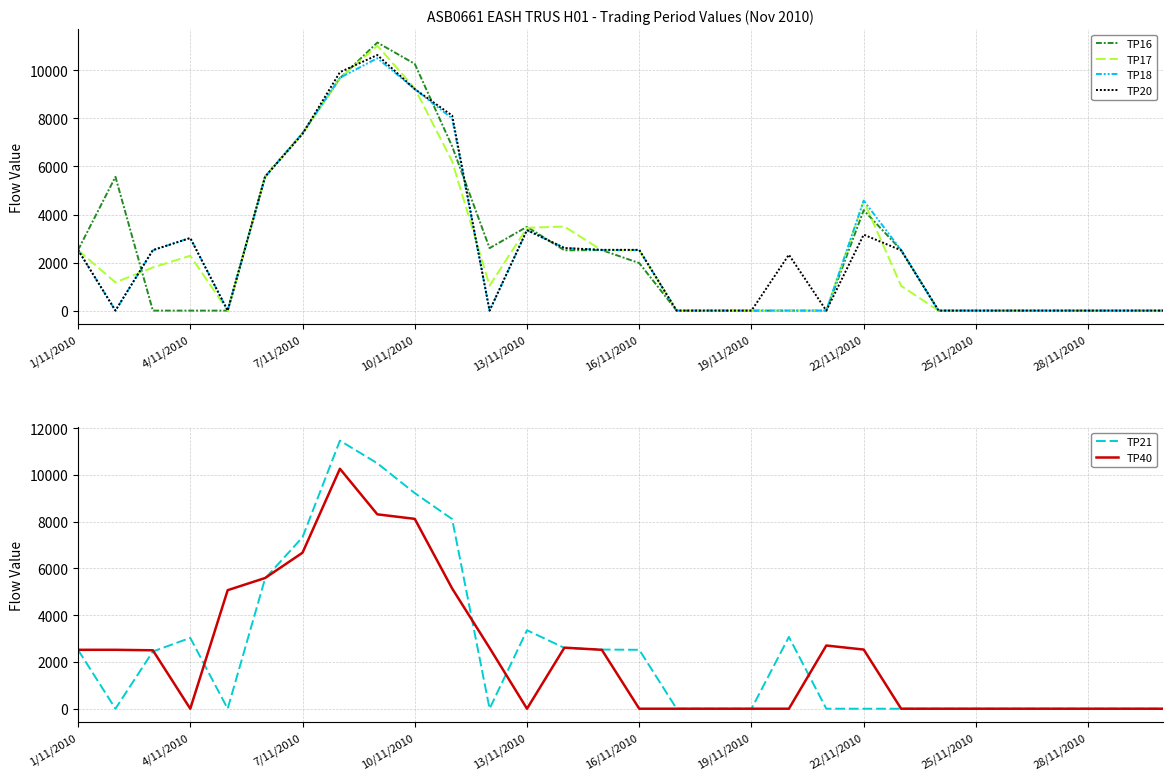

Does the chart have visible grid lines?

Yes